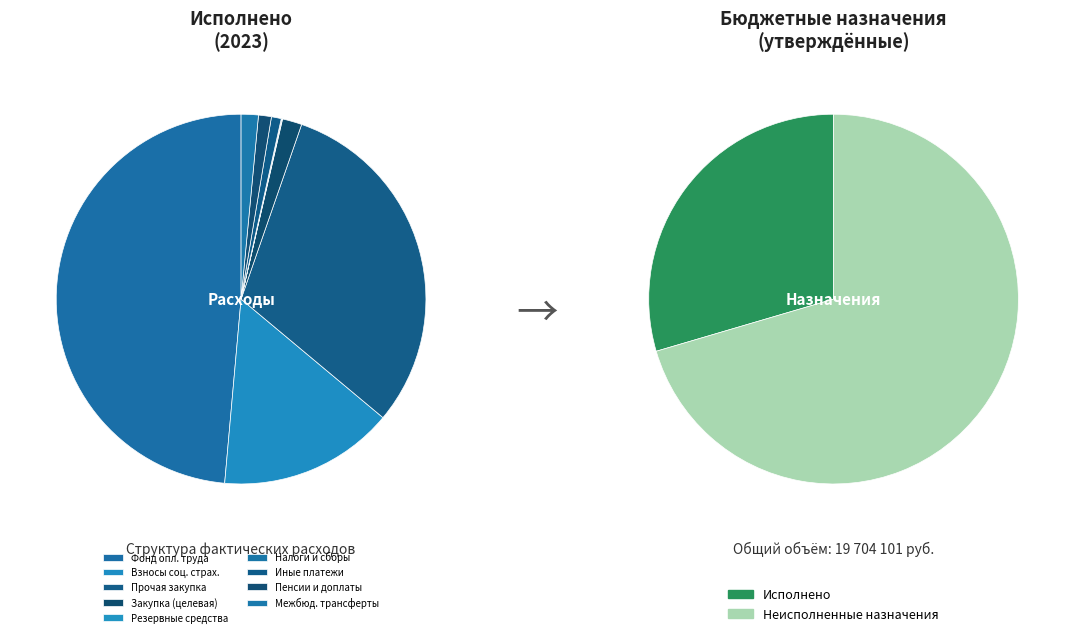

Which has a higher value, Прочая закупка товаров, работ и услуг or Резервные средства?

Прочая закупка товаров, работ и услуг